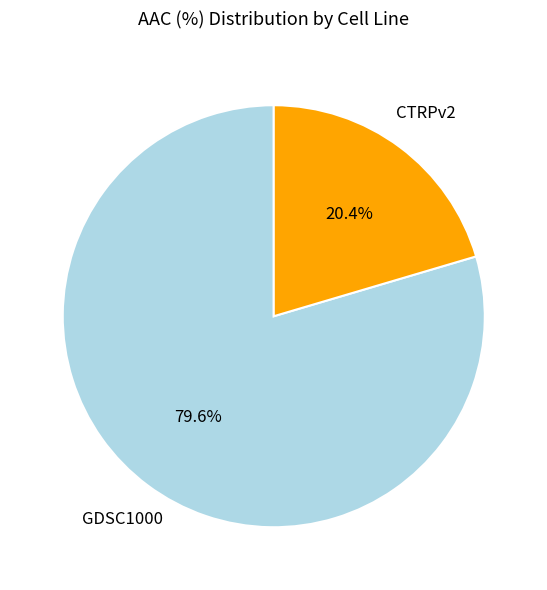

Between GDSC1000 and CTRPv2, which is larger?

GDSC1000